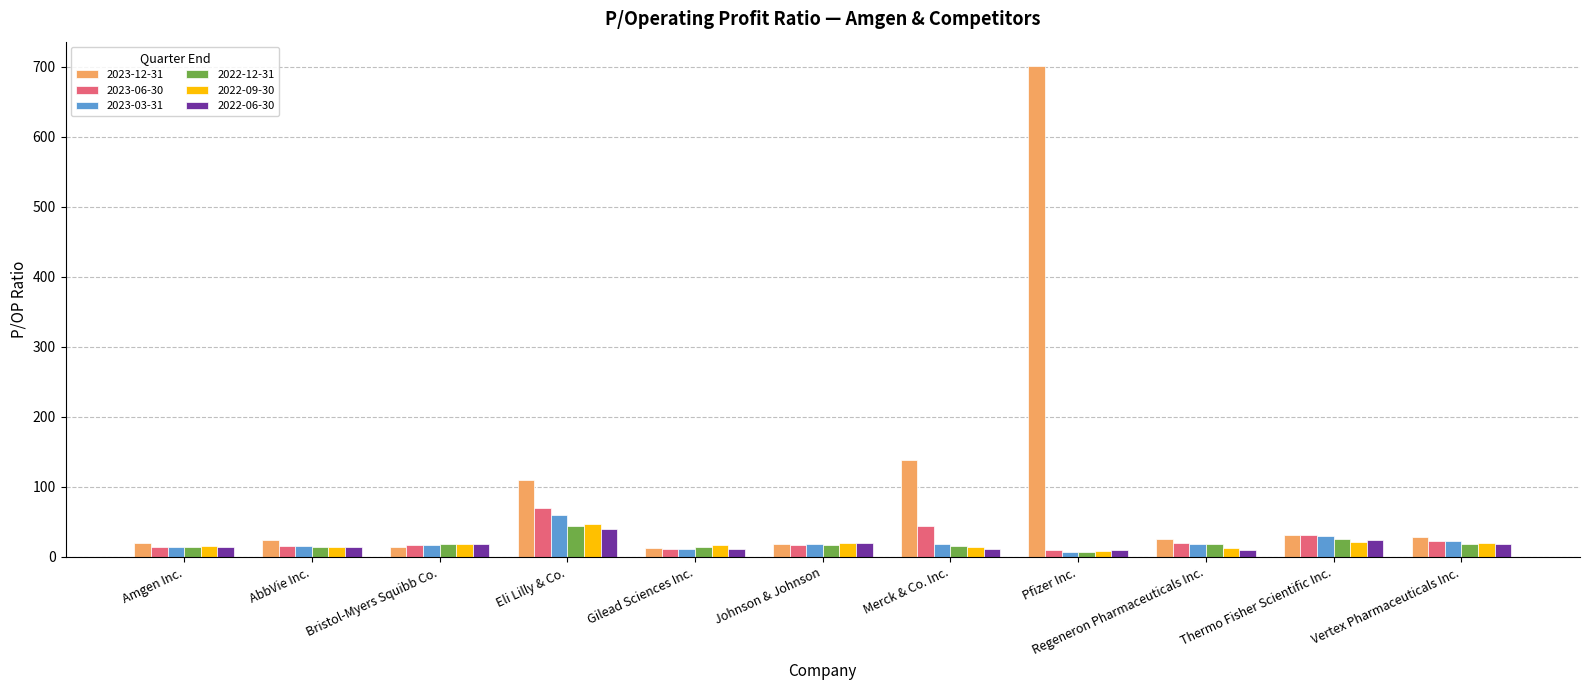

At which category is the sum across all series the highest?

Pfizer Inc.